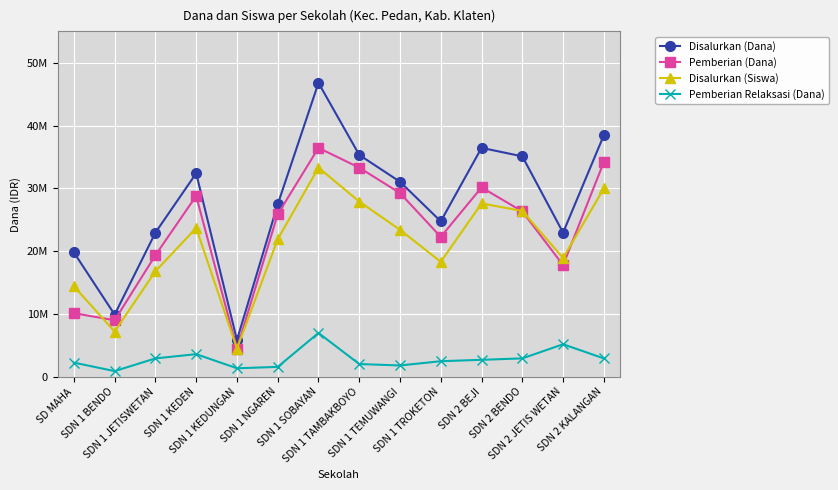

What is the smallest value displayed?

900000